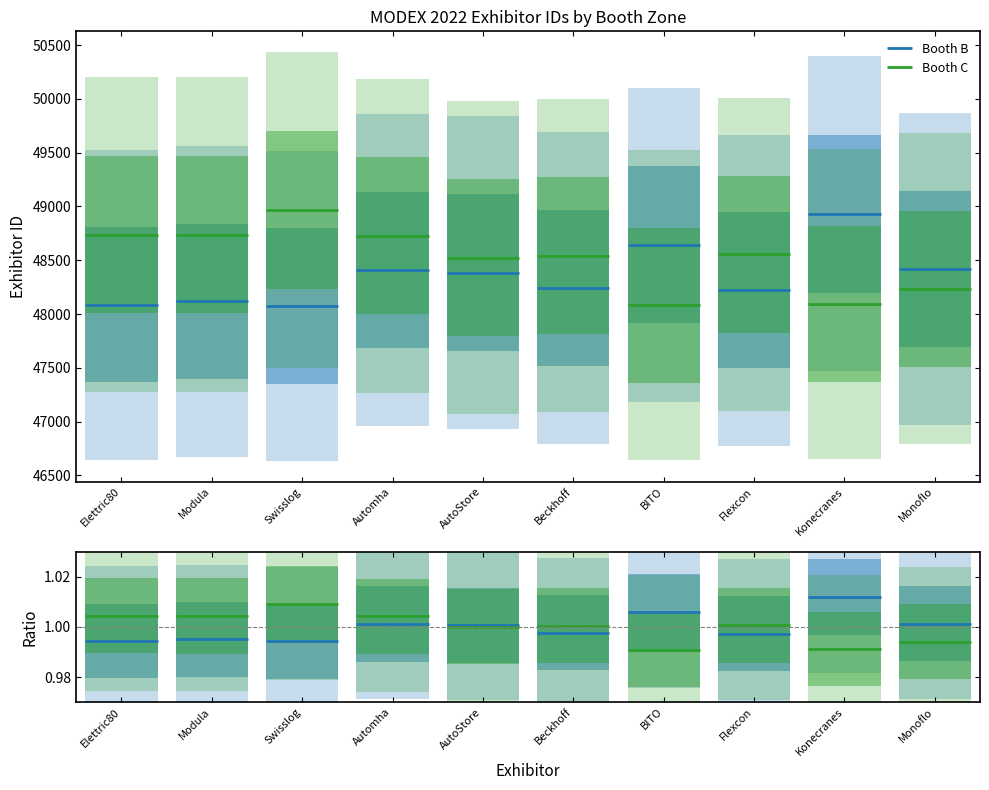

Between Elettric80 and Modula, which series saw the biggest shift?

Booth B